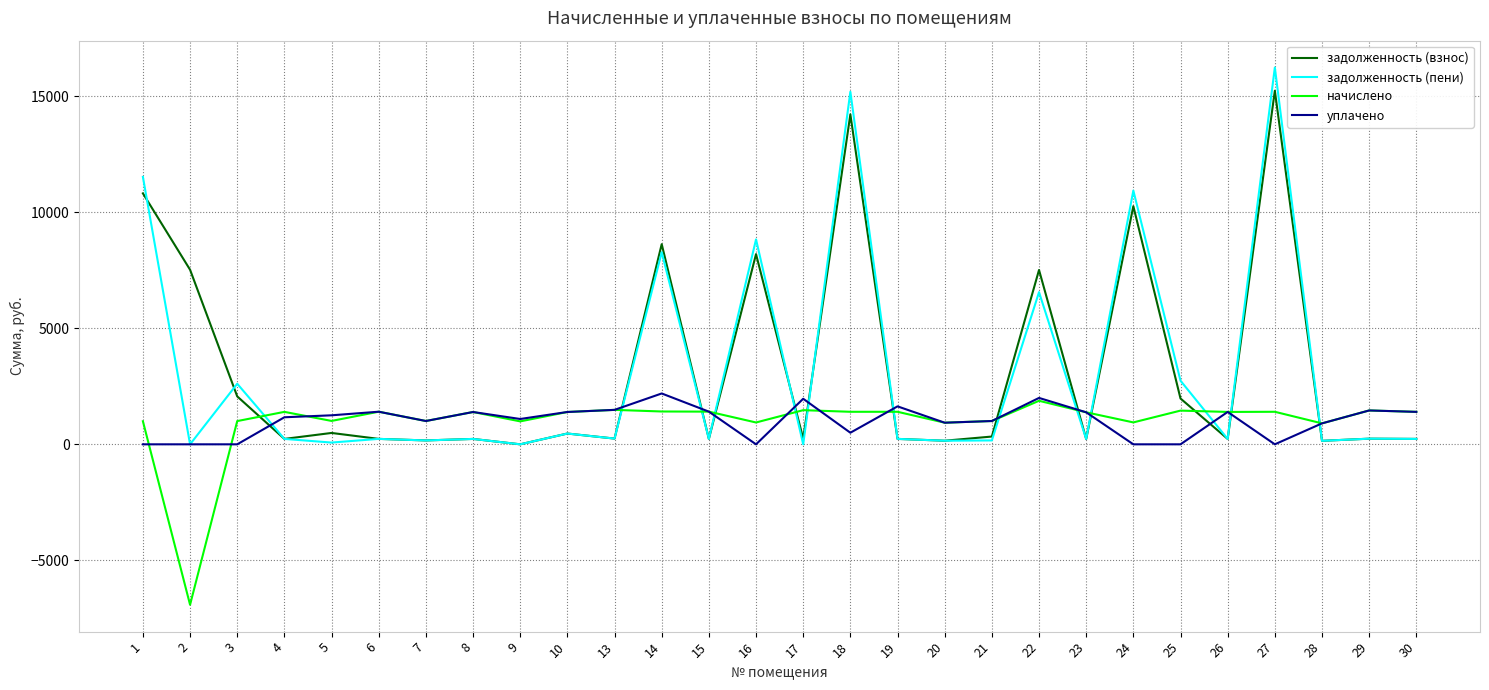

What is the sum of the уплачено values at 22 and 8?

3392.8